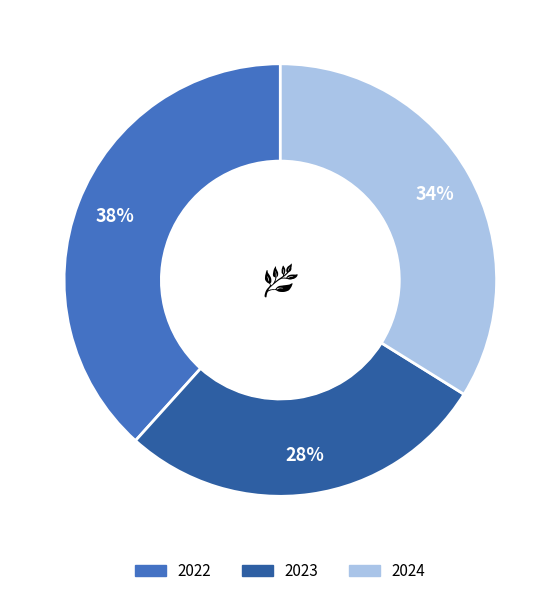

The 2024 slice represents 21% of the pie. True or false?

False